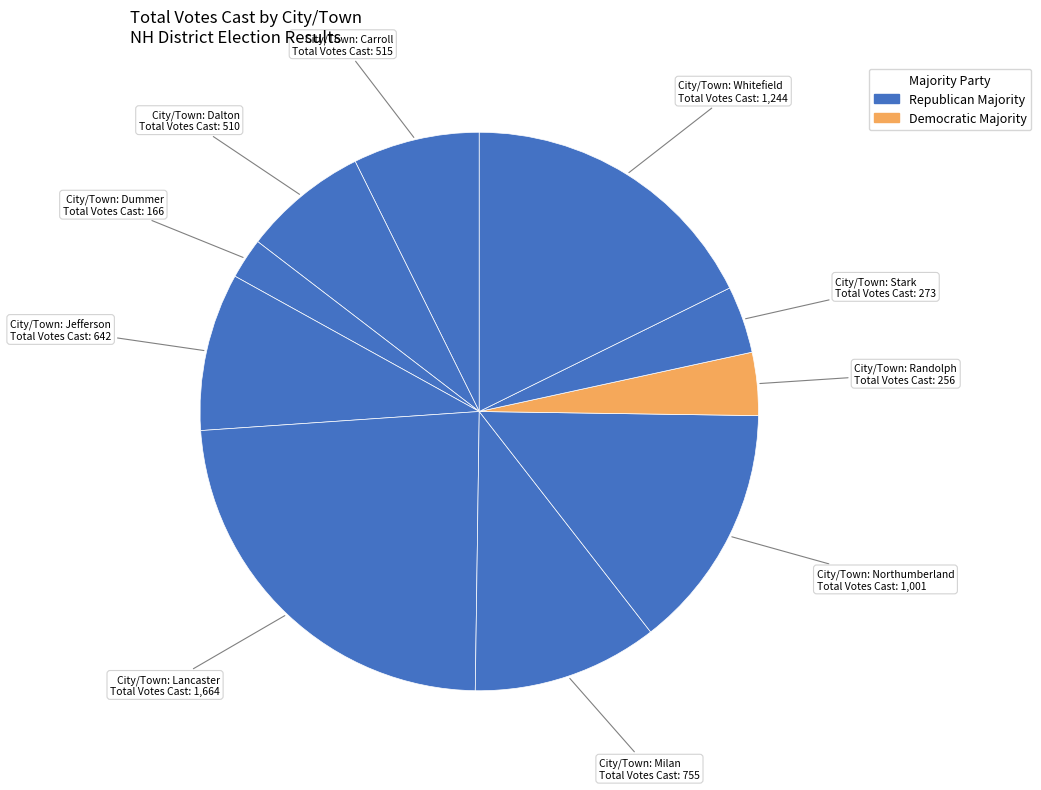

How many slices are in this pie chart?

10